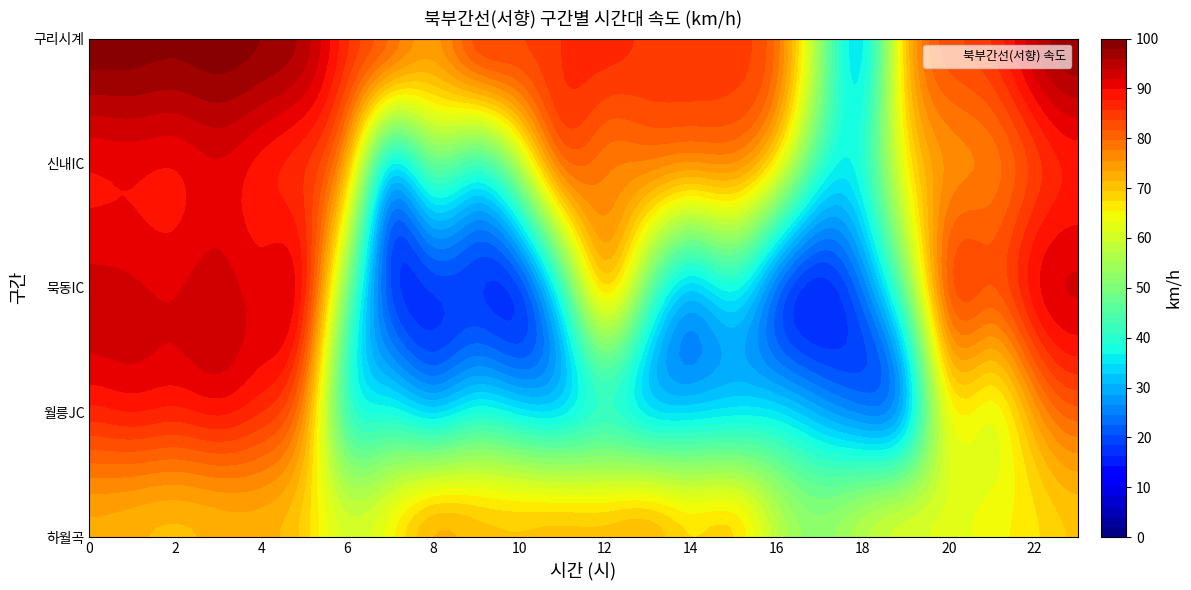

What is the difference between the 월릉JC values at 16 and 19?

1.9